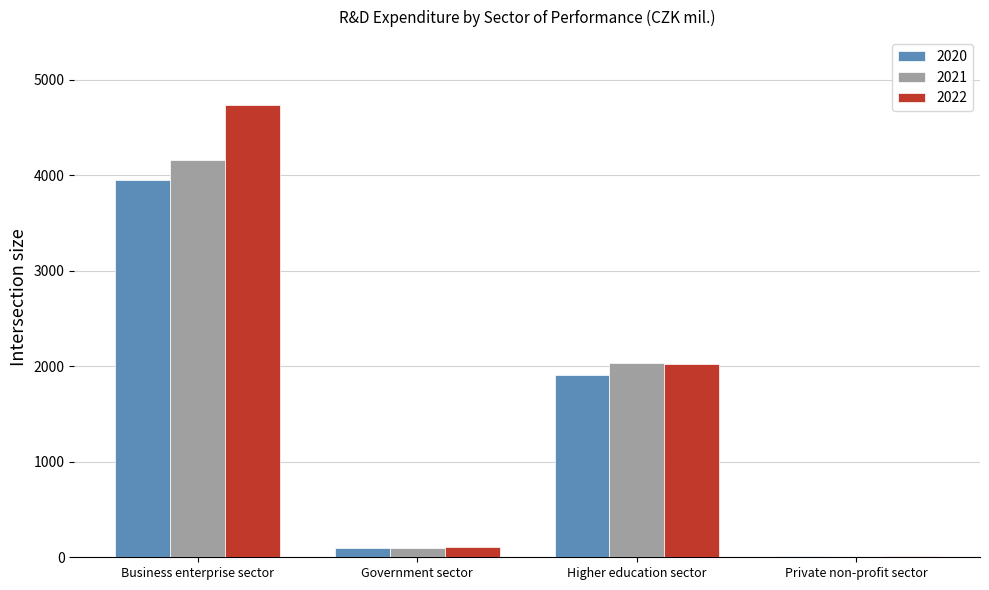

The value of 2022 at Government sector is 106.1. True or false?

True